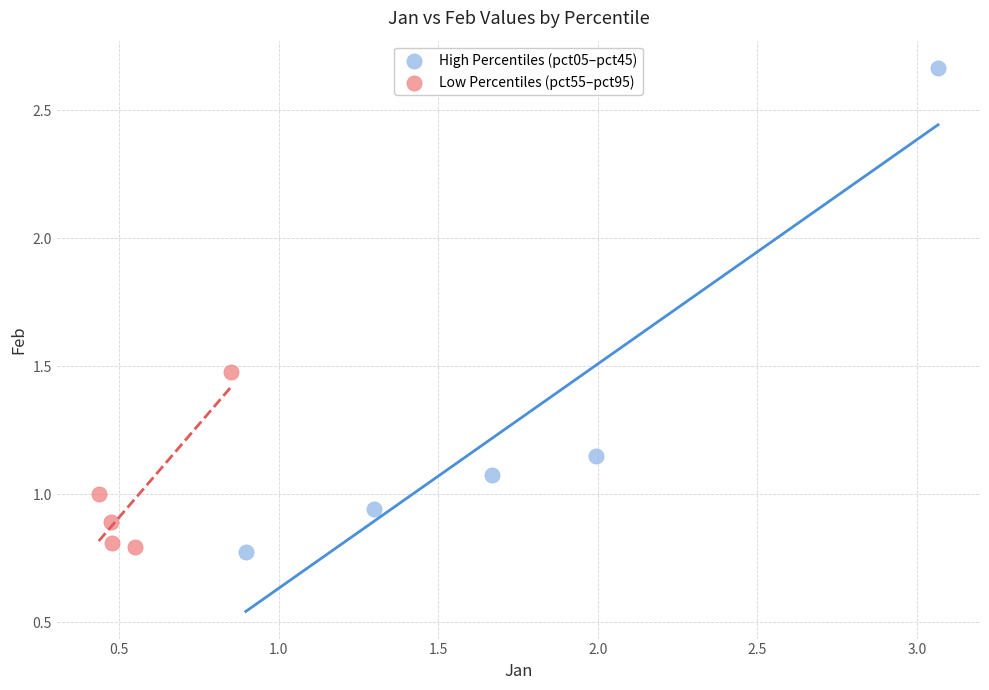

What are all the series names shown in the legend?

High Percentiles (pct05–pct45), Low Percentiles (pct55–pct95)